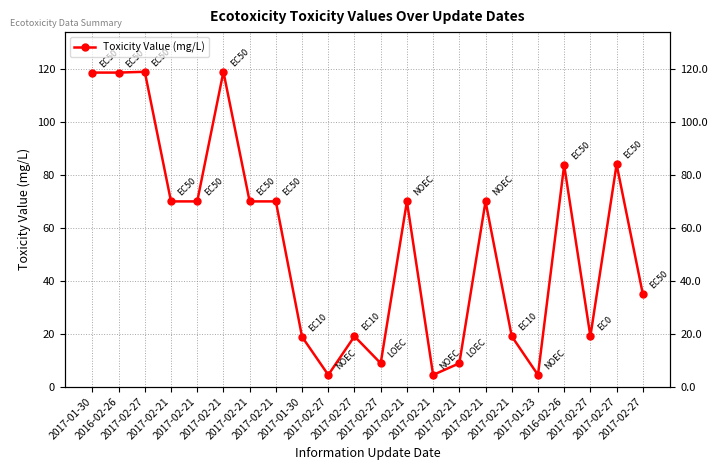

Between 2017-02-27 and 2016-02-26, which is larger?

2017-02-27